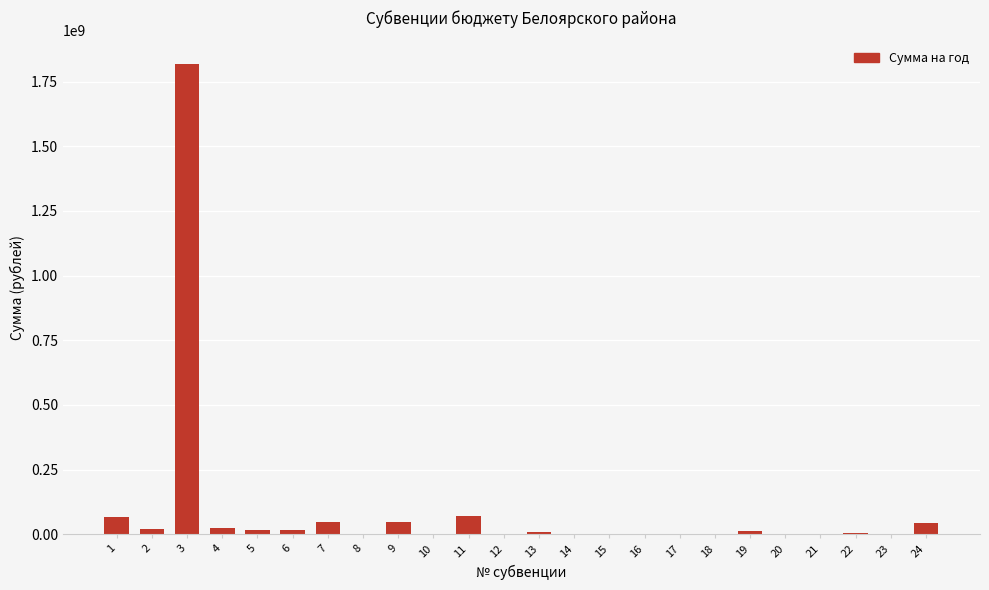

What is the greatest value displayed?

1818099400